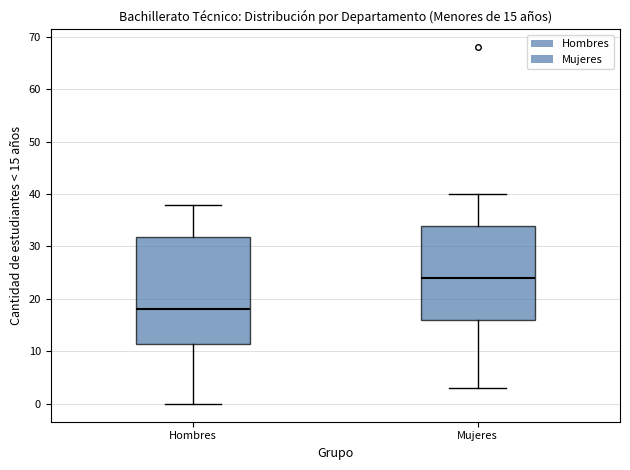

Which box's median line is the lowest?

Hombres